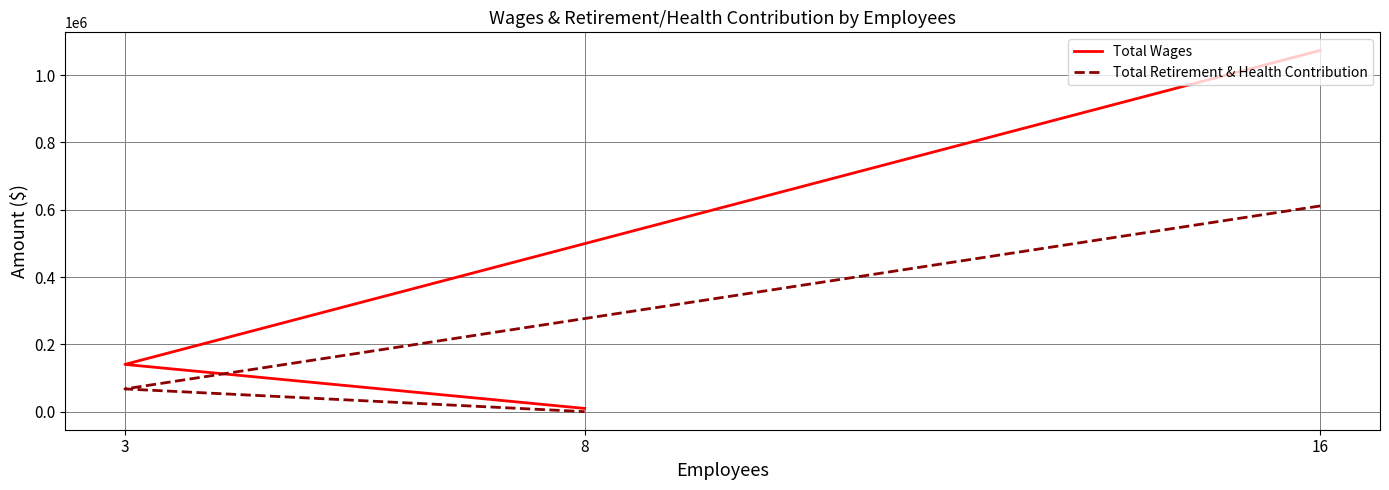

Count the Total Wages values in the range 9600 to 1073247.

3